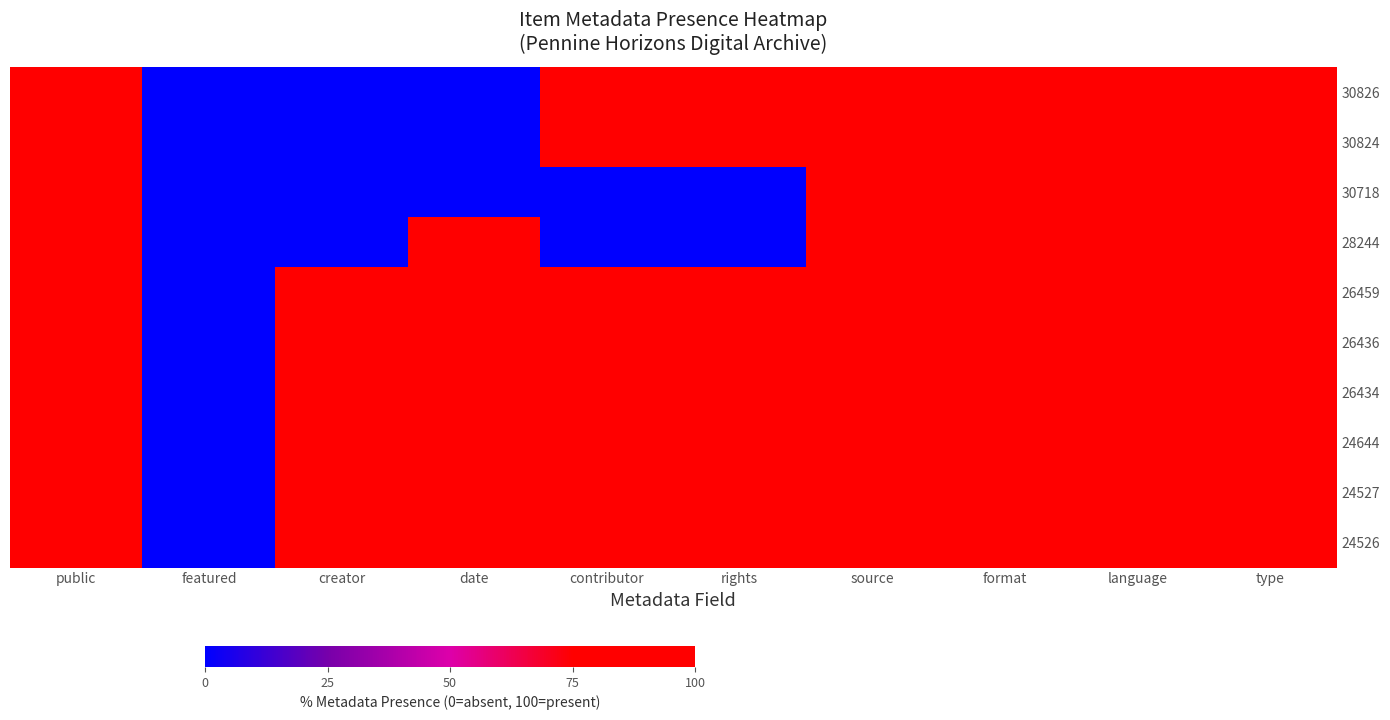

Reading left to right, what are all the values shown in this chart?

30826: public=100	featured=0	creator=0	date=0	contributor=100	rights=100	source=100	format=100	language=100	type=100
30824: public=100	featured=0	creator=0	date=0	contributor=100	rights=100	source=100	format=100	language=100	type=100
30718: public=100	featured=0	creator=0	date=0	contributor=0	rights=0	source=100	format=100	language=100	type=100
28244: public=100	featured=0	creator=0	date=100	contributor=0	rights=0	source=100	format=100	language=100	type=100
26459: public=100	featured=0	creator=100	date=100	contributor=100	rights=100	source=100	format=100	language=100	type=100
26436: public=100	featured=0	creator=100	date=100	contributor=100	rights=100	source=100	format=100	language=100	type=100
26434: public=100	featured=0	creator=100	date=100	contributor=100	rights=100	source=100	format=100	language=100	type=100
24644: public=100	featured=0	creator=100	date=100	contributor=100	rights=100	source=100	format=100	language=100	type=100
24527: public=100	featured=0	creator=100	date=100	contributor=100	rights=100	source=100	format=100	language=100	type=100
24526: public=100	featured=0	creator=100	date=100	contributor=100	rights=100	source=100	format=100	language=100	type=100